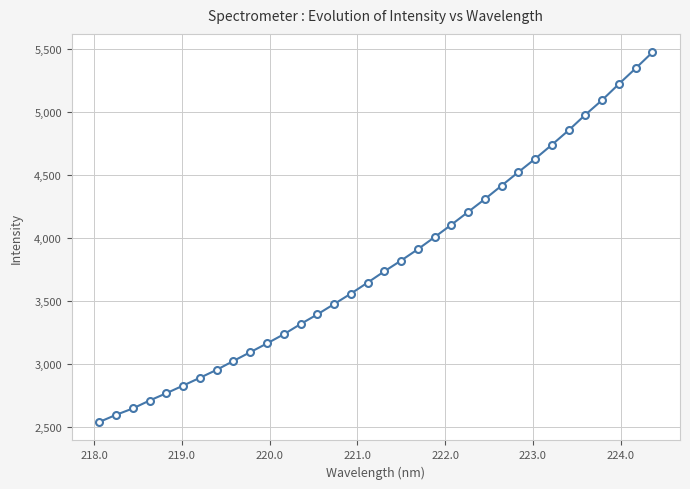

What is the sum of all values?

129177.8